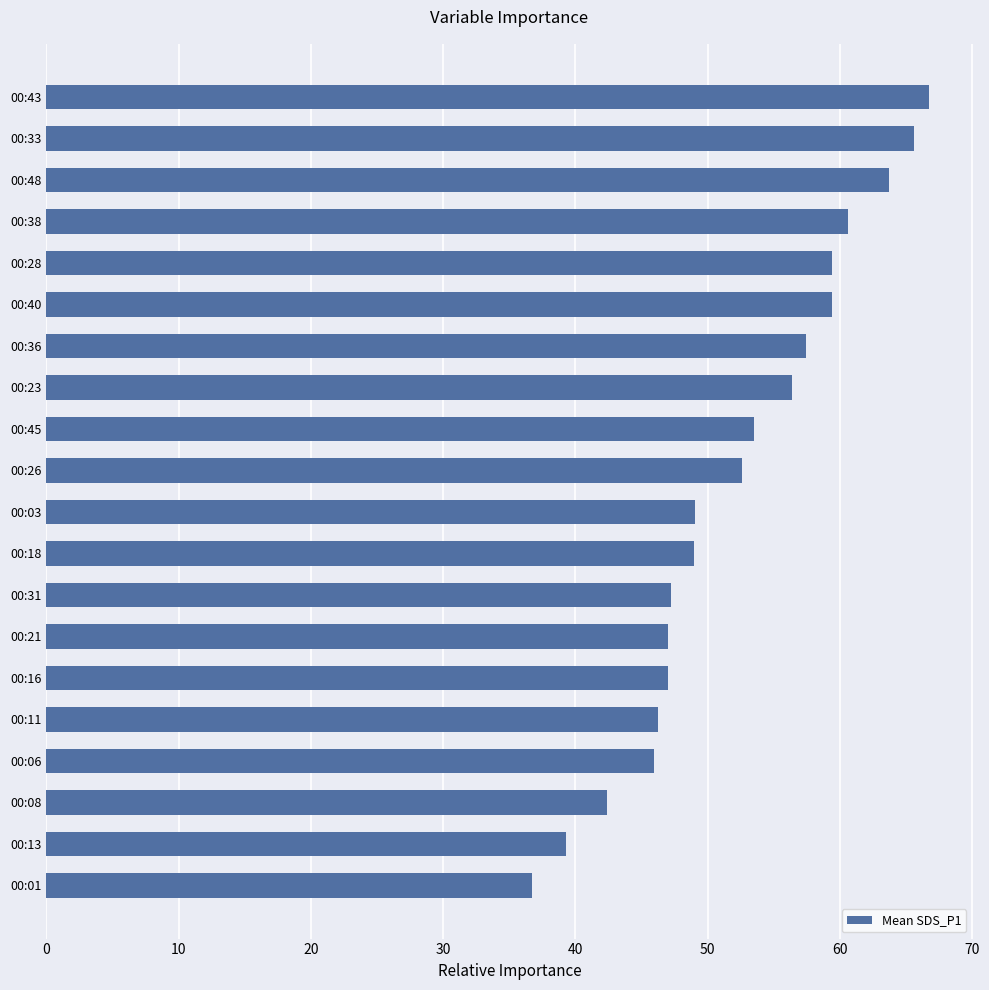

What is the minimum value shown in the chart?

36.7